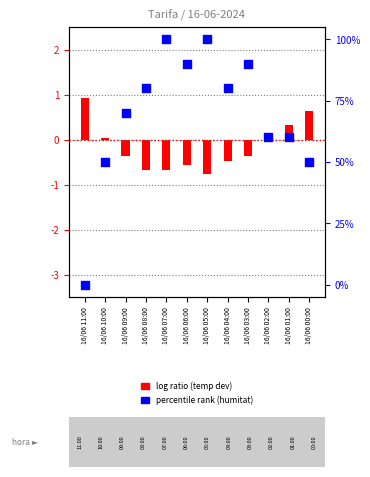

What is the change in value from 16/06 09:00 to 16/06 00:00?

-20